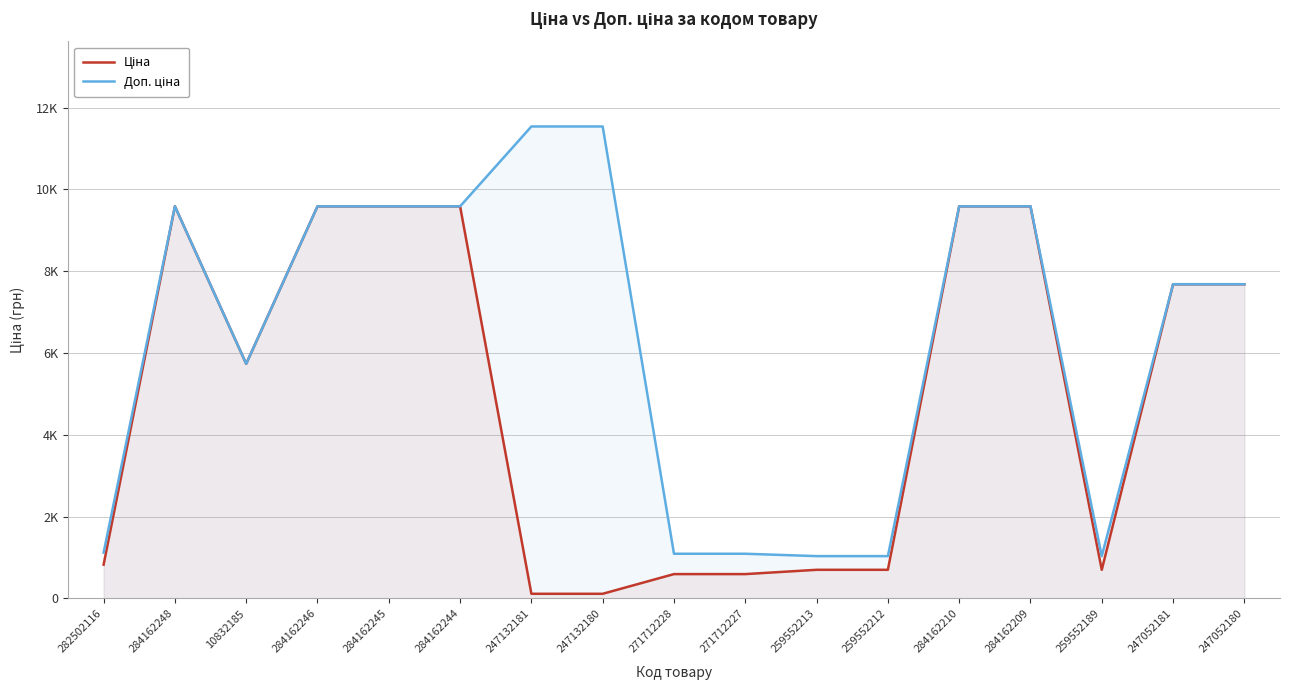

At 259552189, list the series in order from smallest to largest.

Ціна, Доп. ціна